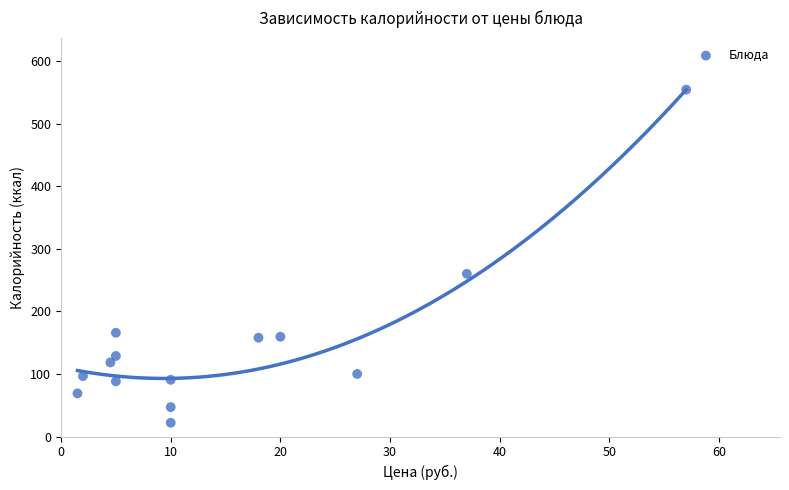

What is the range of Y values (max minus min)?

532.4